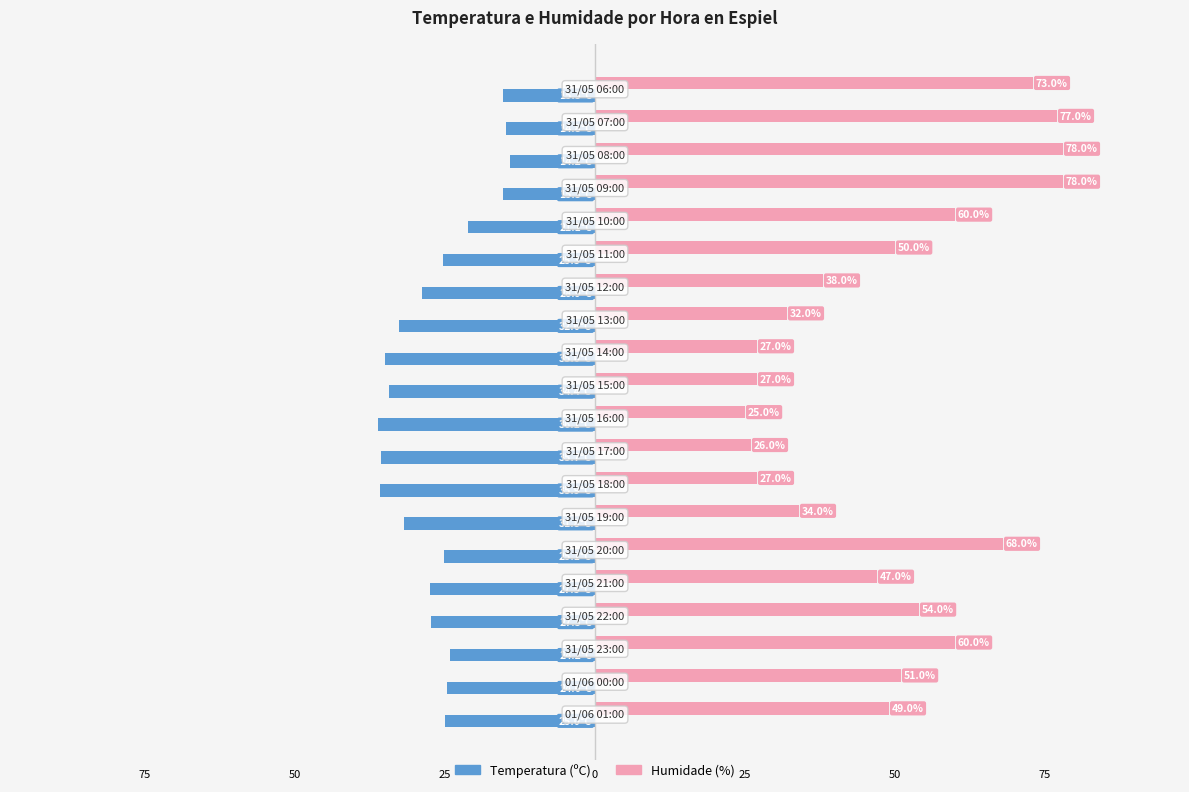

What are all the series names shown in the legend?

Temperatura (ºC), Humidade (%)